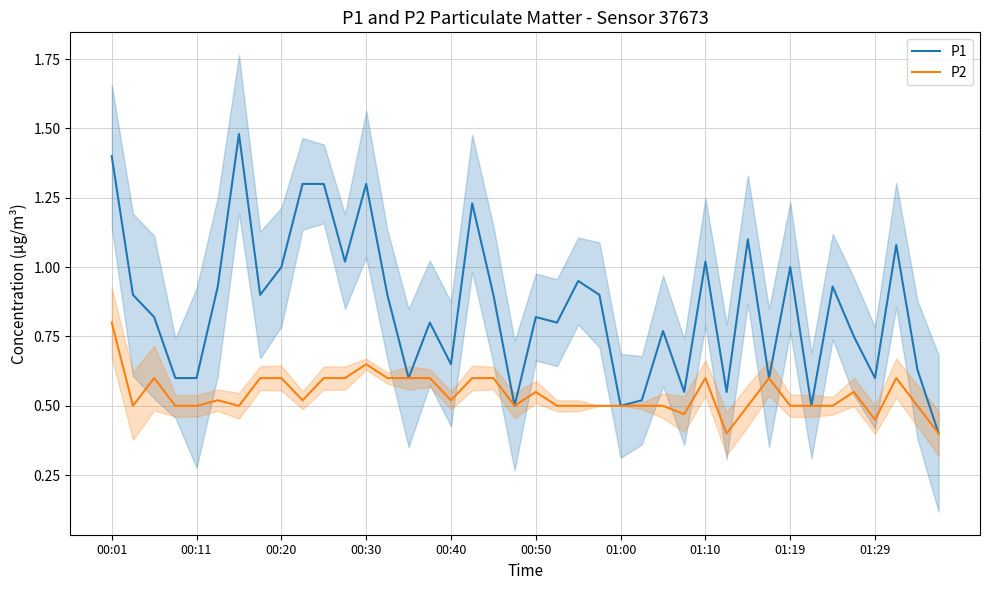

The value of P1 at 01:00 is 2.6. True or false?

False